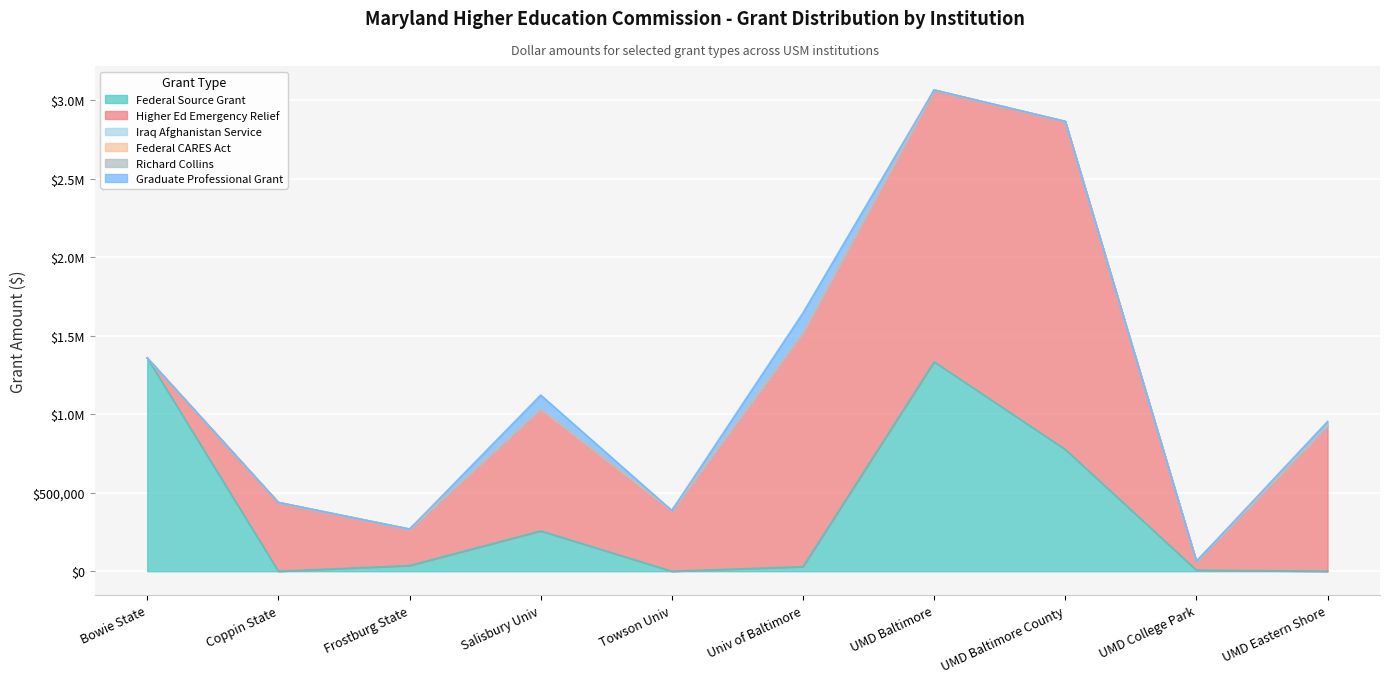

Between 2 and 8, which series saw the biggest shift?

Higher Ed Emergency Relief